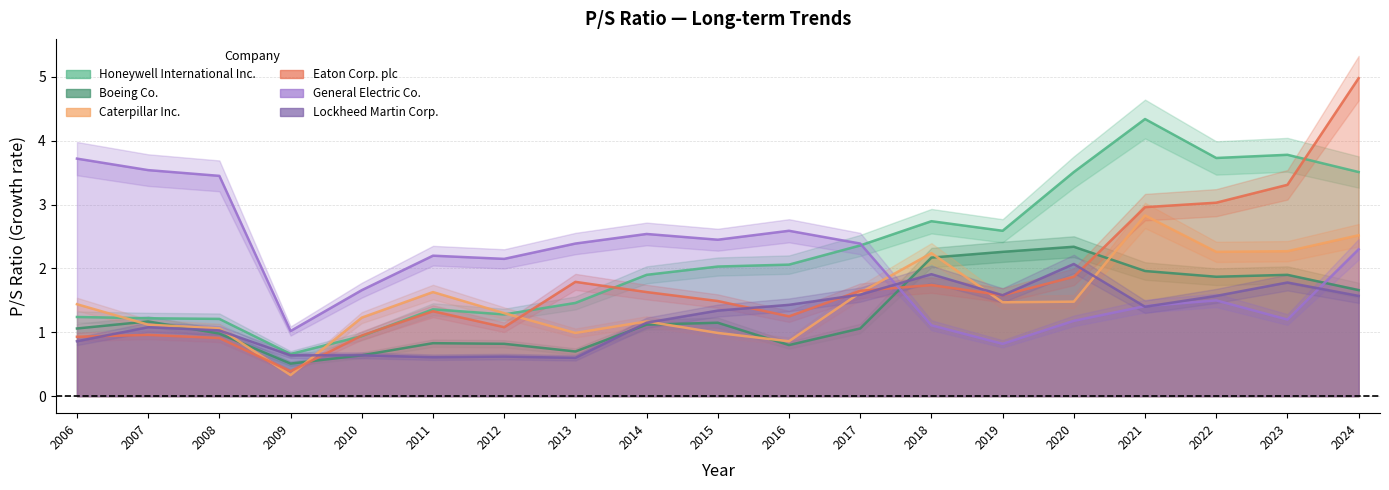

Which has a higher value, 2018 or 2023?

2023